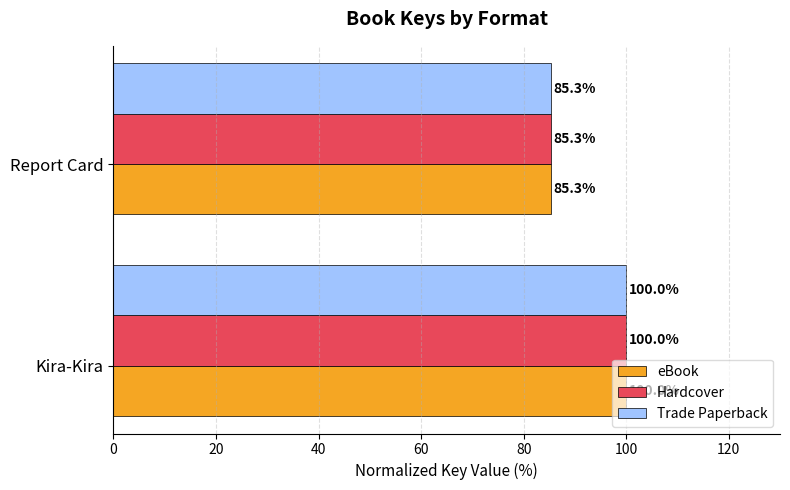

Is it true that Hardcover equals 85.3 at Report Card?

True